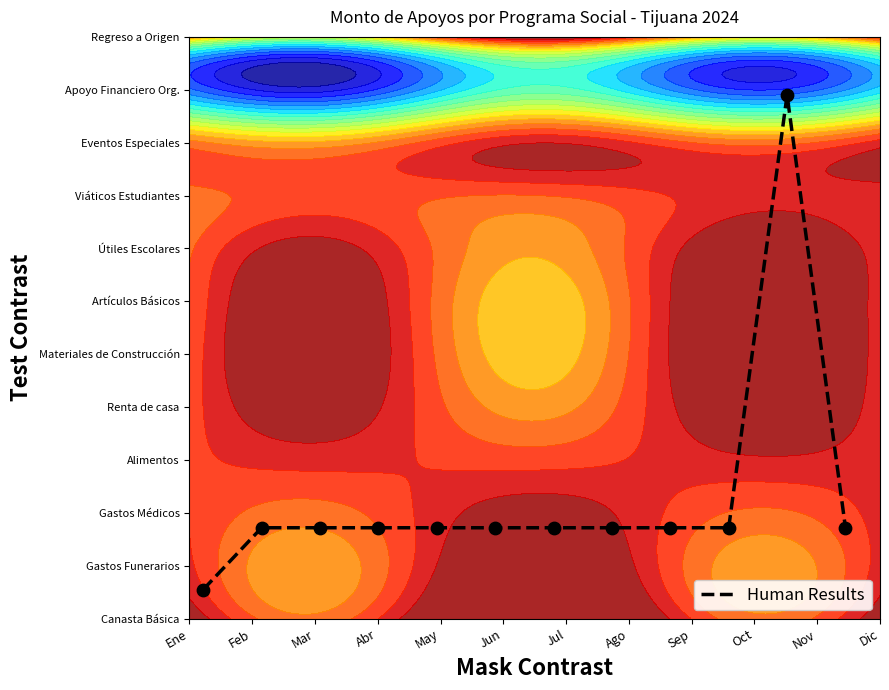

Reading left to right, what are all the values shown in this chart?

0.1	0.2	0.2	0.2	0.2	0.2	0.2	0.2	0.2	0.2	0.9	0.2